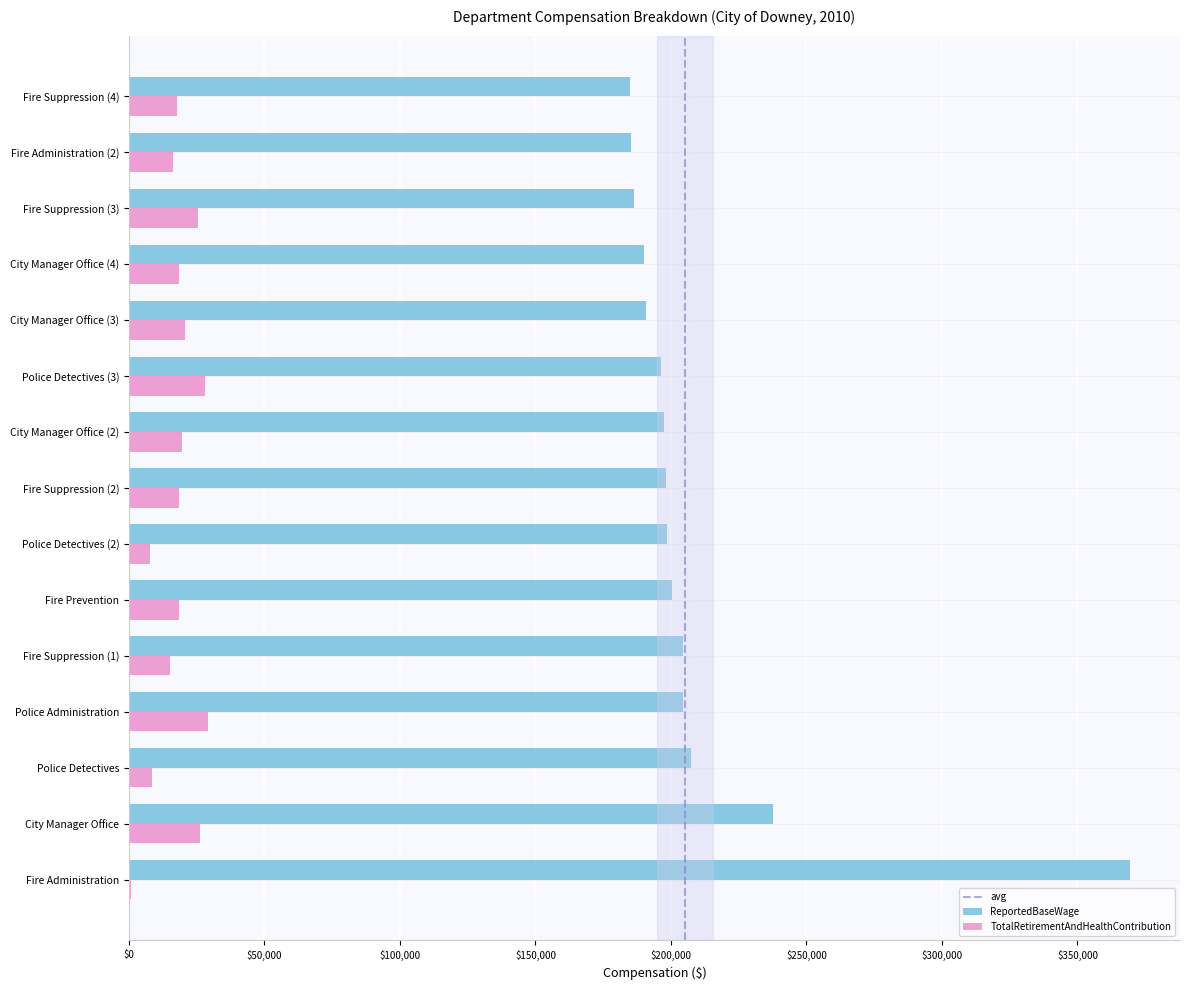

Read the TotalRetirementAndHealthContribution value at Fire Administration, to the nearest 50.

750